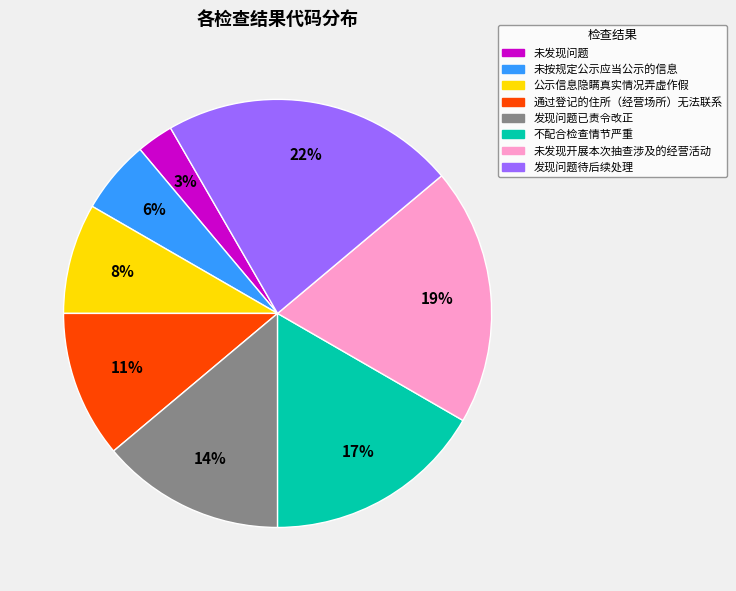

Does any single category account for the majority?

No